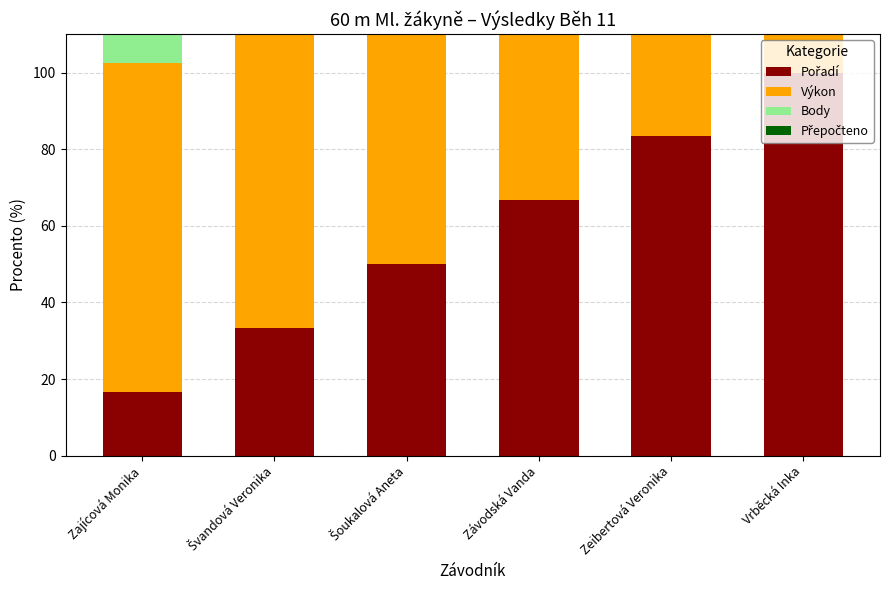

What is the difference between the second highest and second lowest values in the Výkon series?

10.9